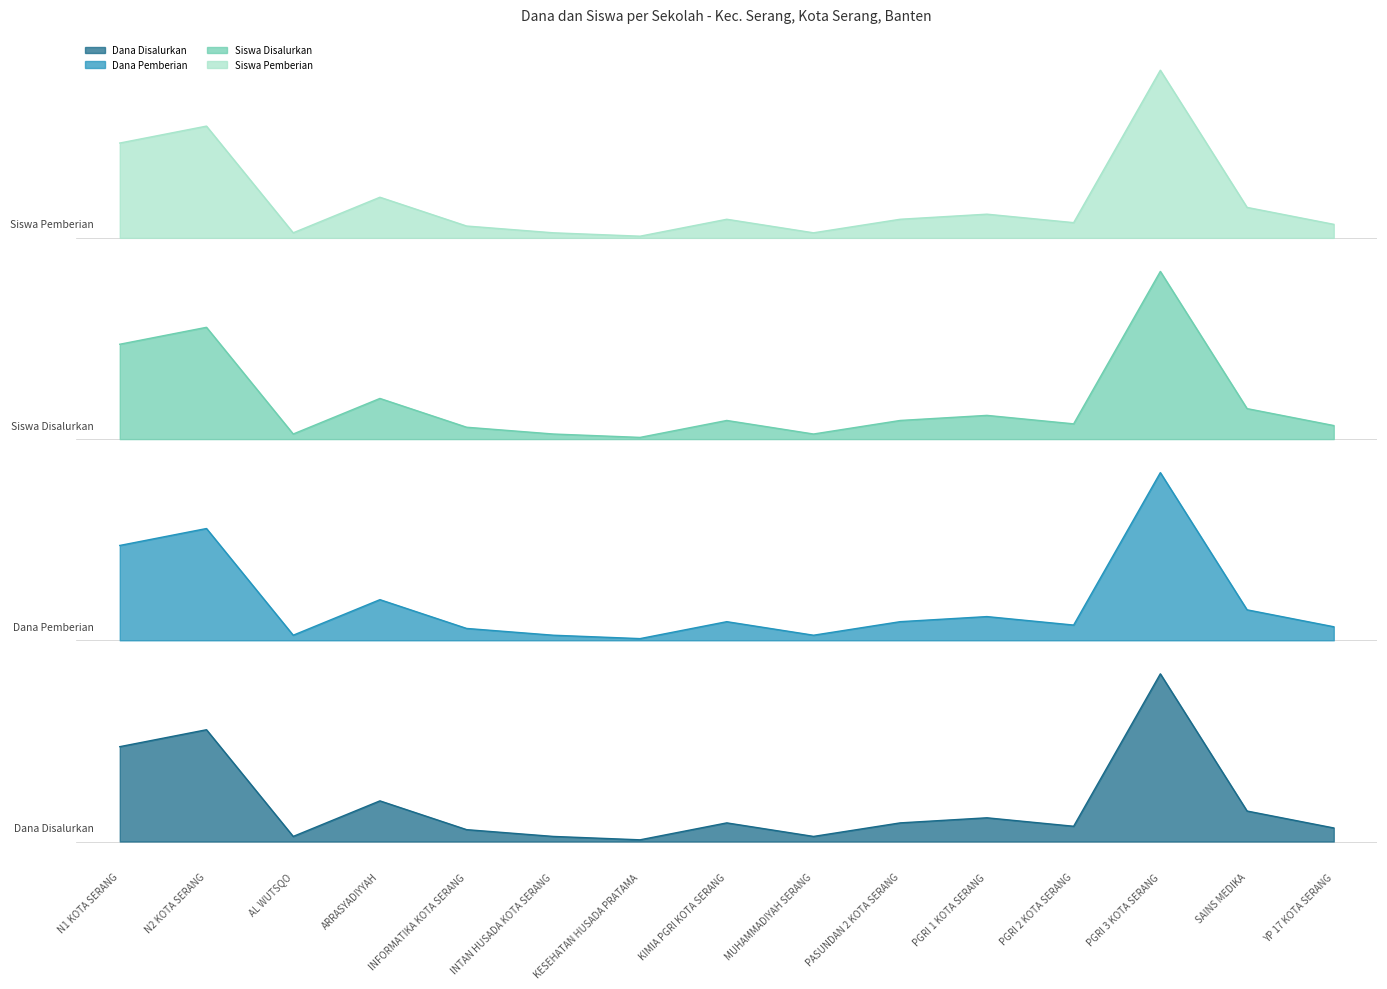

Rank the series by their average value, from lowest to highest.

Dana Disalurkan, Dana Pemberian, Siswa Disalurkan, Siswa Pemberian